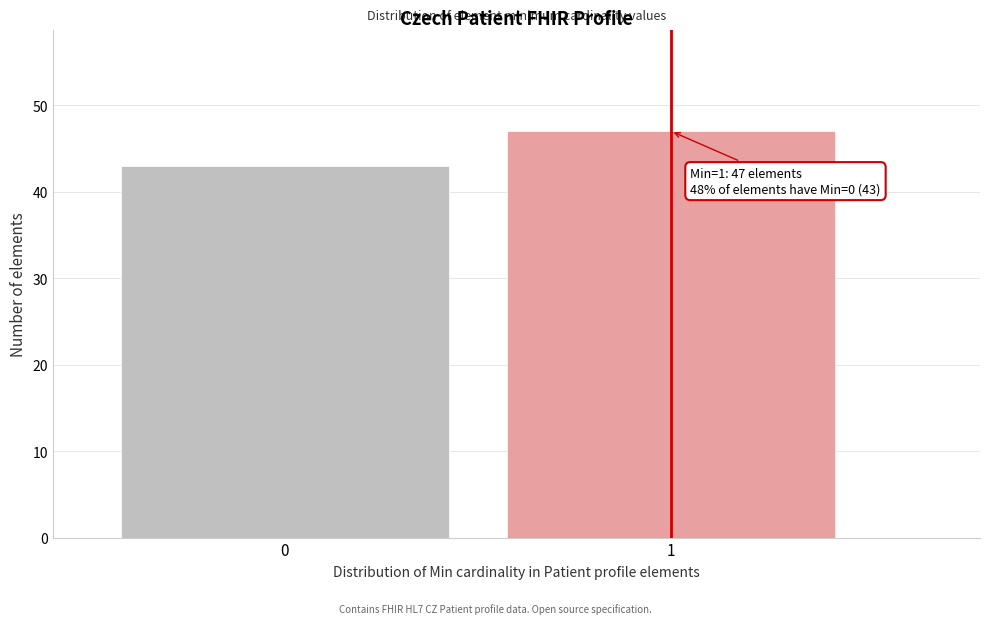

Reading left to right, transcribe all the data shown in this chart.

0=43	1=47